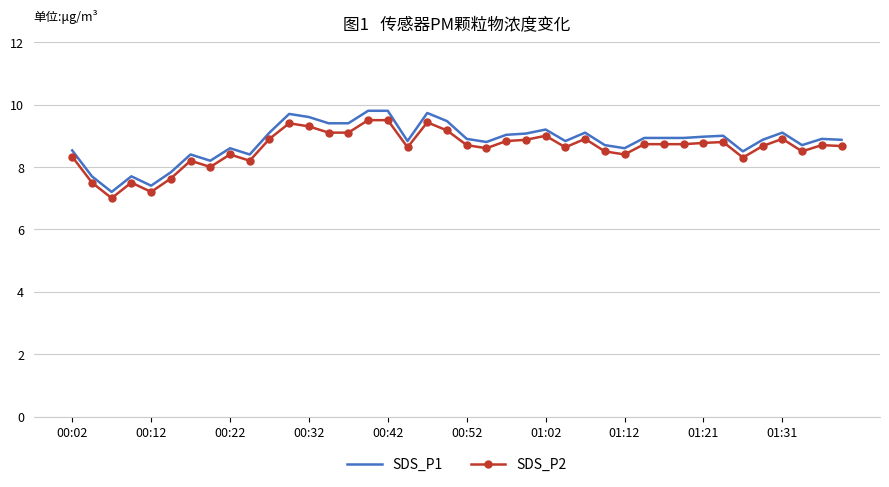

Which series has the largest range (max minus min)?

SDS_P1